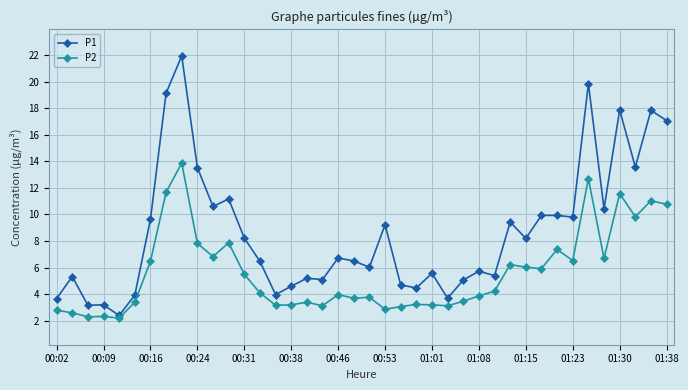

Rank the series by their maximum value, from lowest to highest.

P2, P1